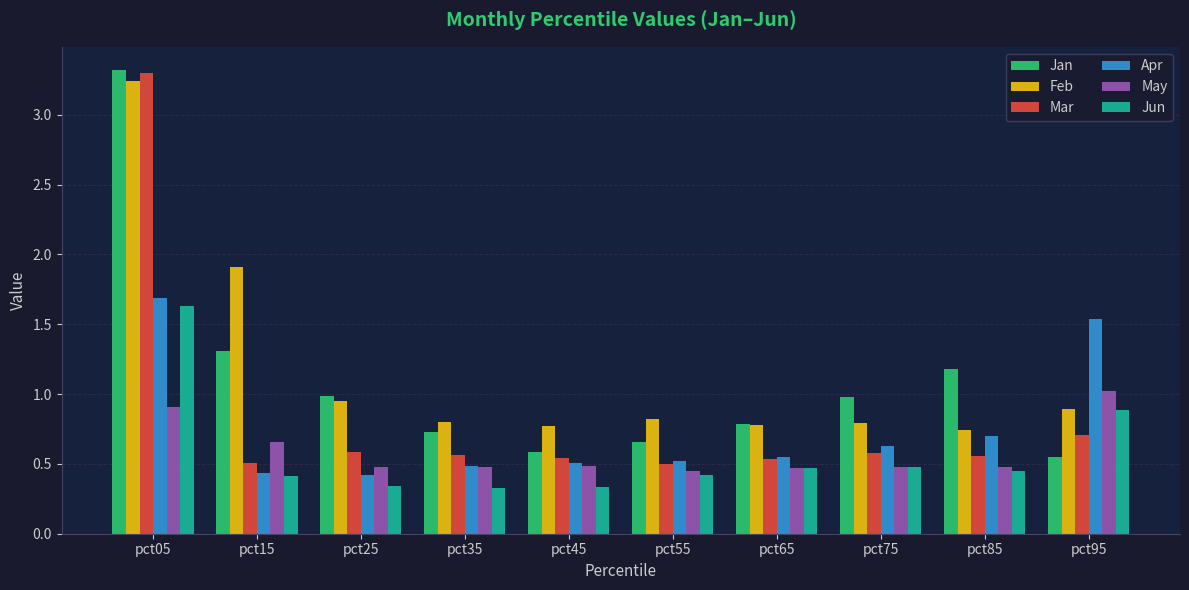

What is the difference between the maximum and second lowest values in the Jun series?

1.3